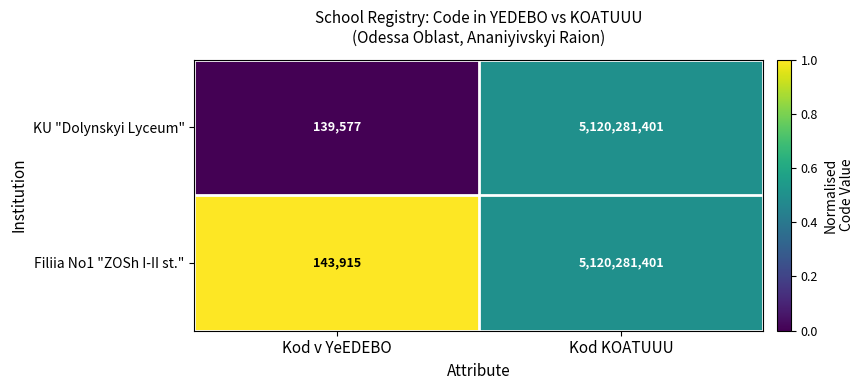

Reading right to left, what are all the values shown in this chart?

KU "Dolynskyi Lyceum": 5120281401	139577
Filiia No1 "ZOSh I-II st.": 5120281401	143915